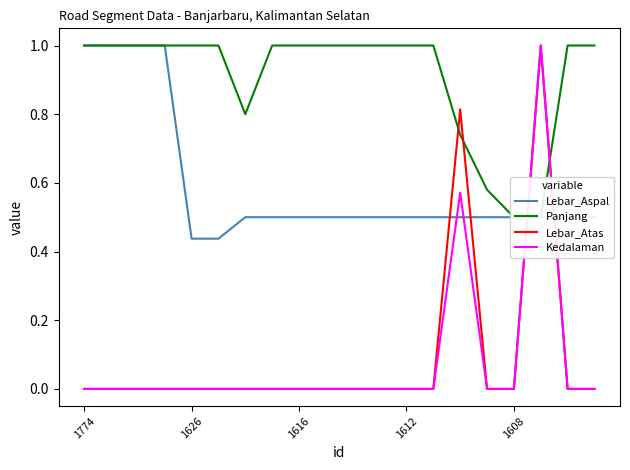

How many distinct data groups are displayed?

4